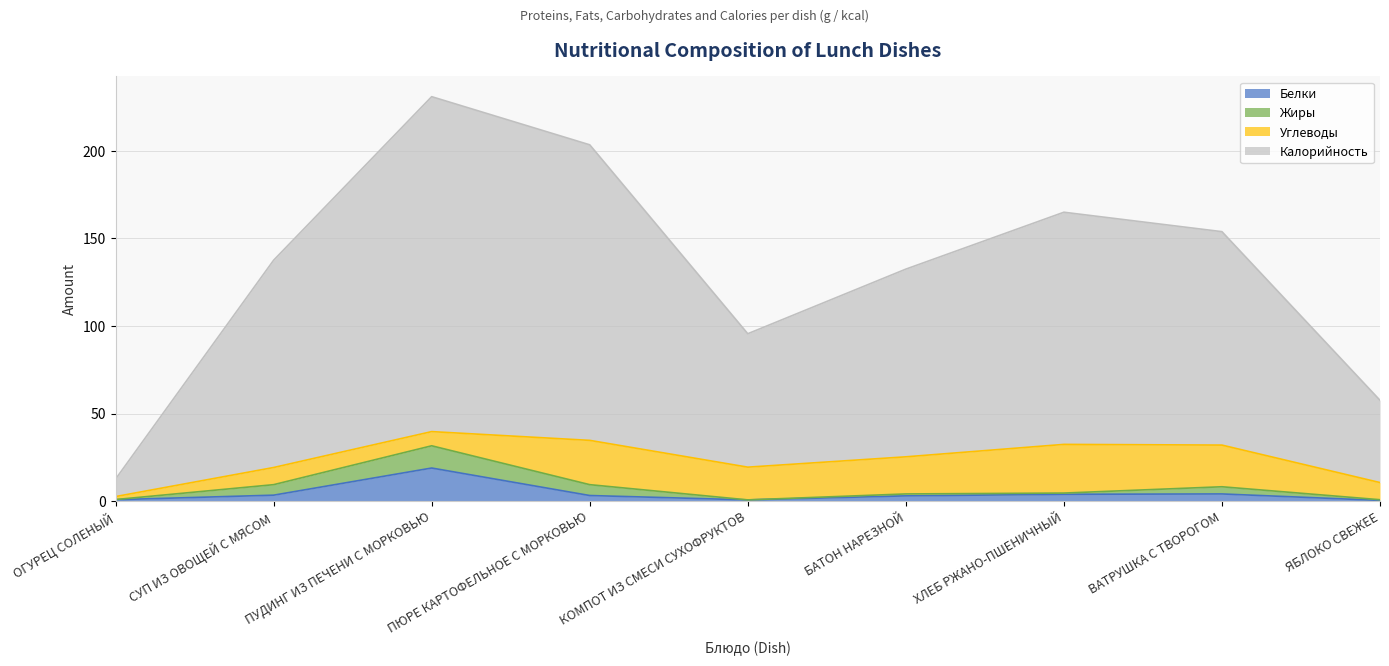

How many categories are shown in the chart?

9